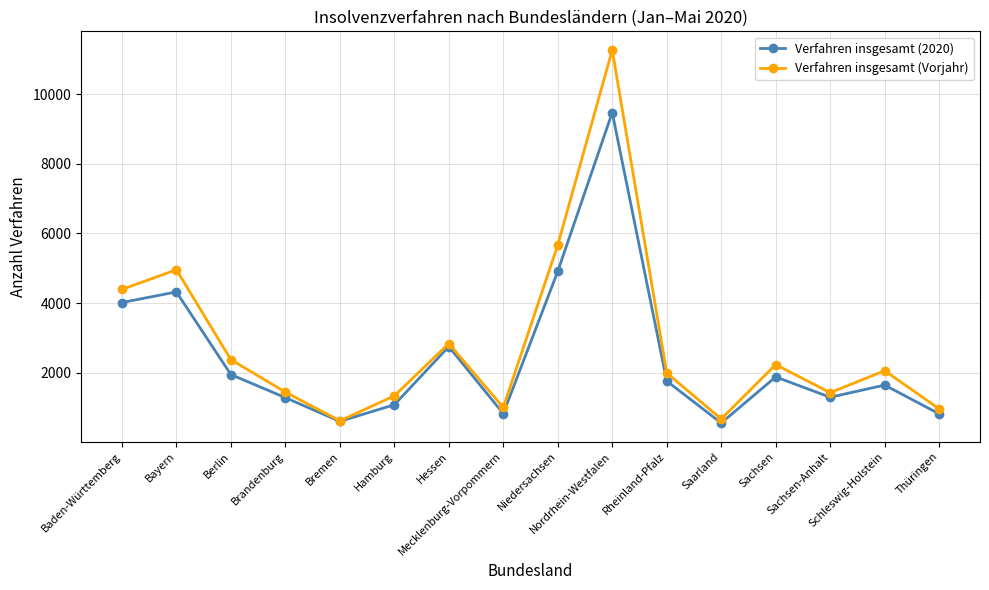

How many data points in Verfahren insgesamt (2020) are less than 1764?

8